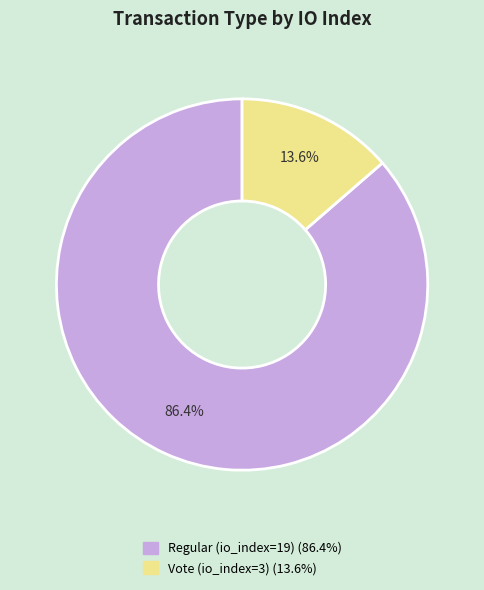

What is the total percentage of Regular (io_index=19) and Vote (io_index=3)?

100.0%